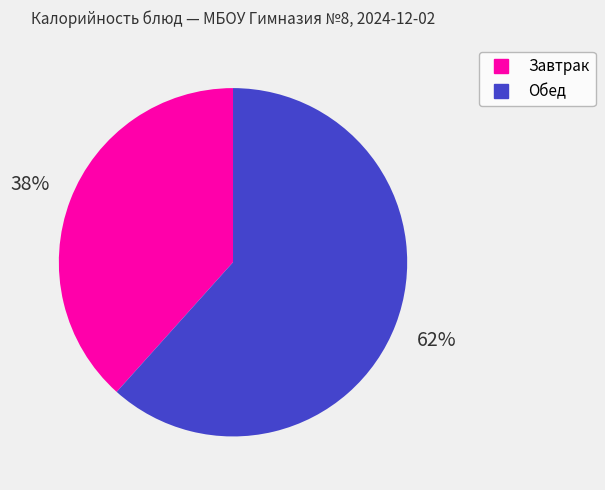

To the nearest percent, what is the average slice percentage?

50%